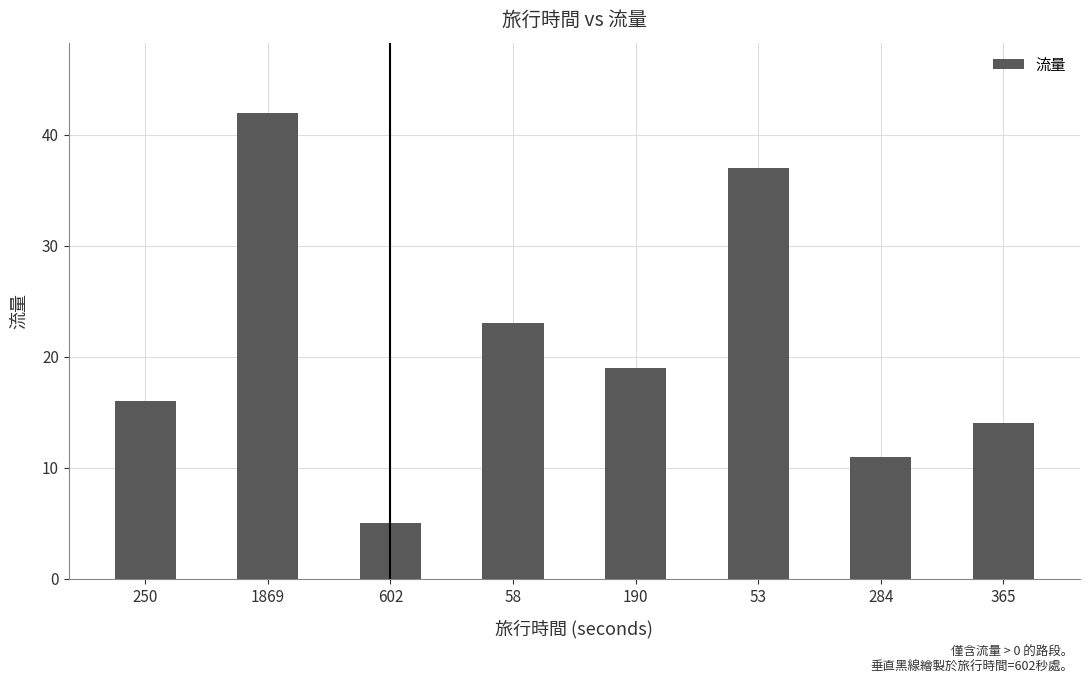

What is the label of the 4th bar from the right?

190